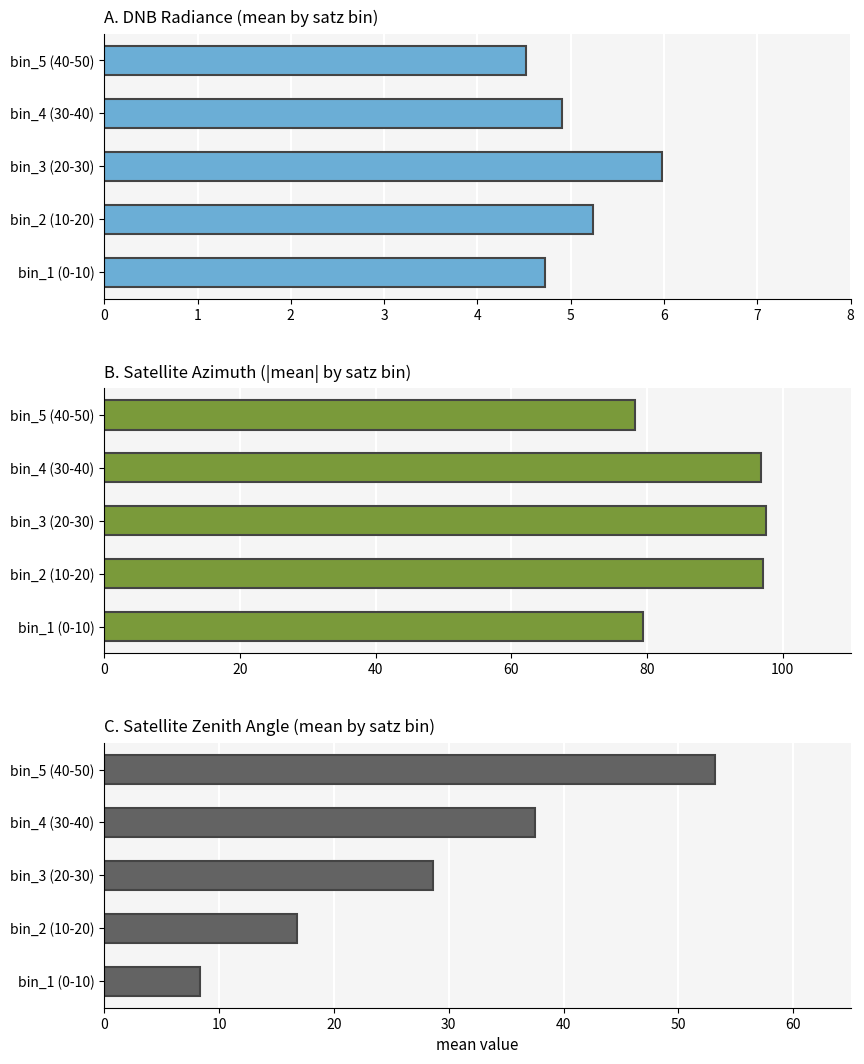

List the series in order of their peak value, highest first.

|sata|, satz, dnbrad